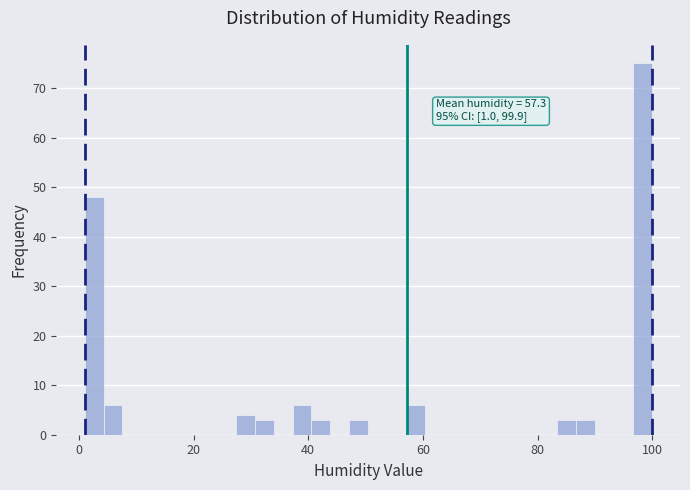

Around what value on the x-axis is the tallest bar? Give the approximate position of its centre, as read against the axis.

98